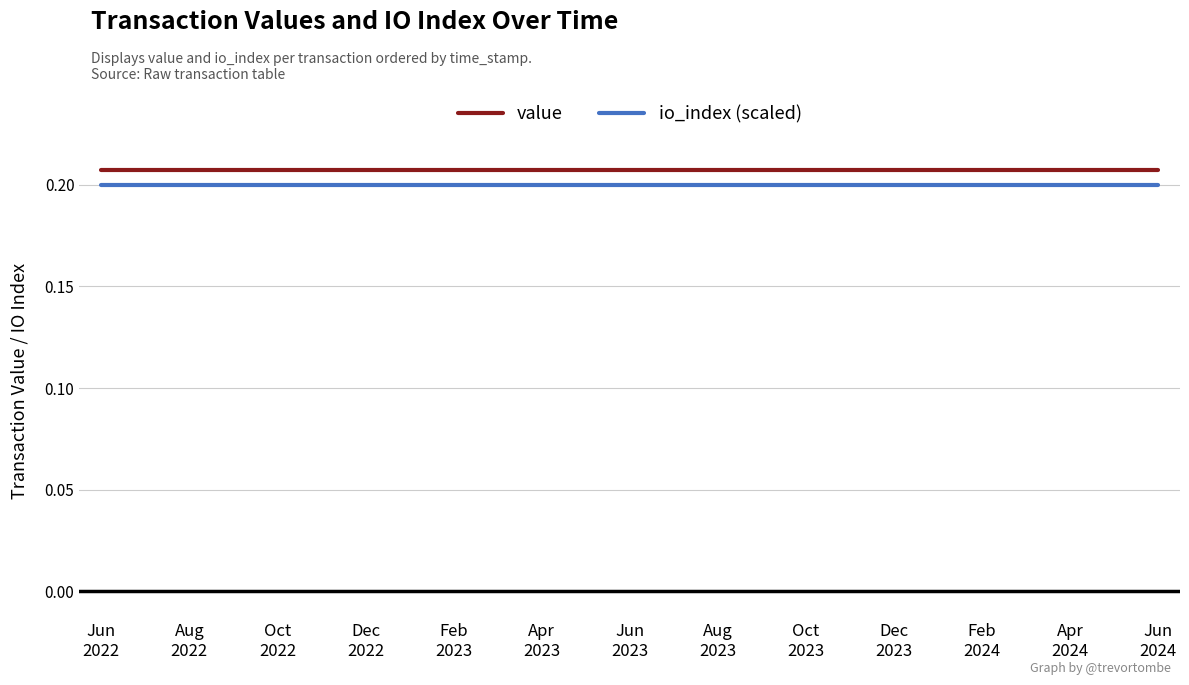

True or false: value and io_index (scaled) cross at least once.

False